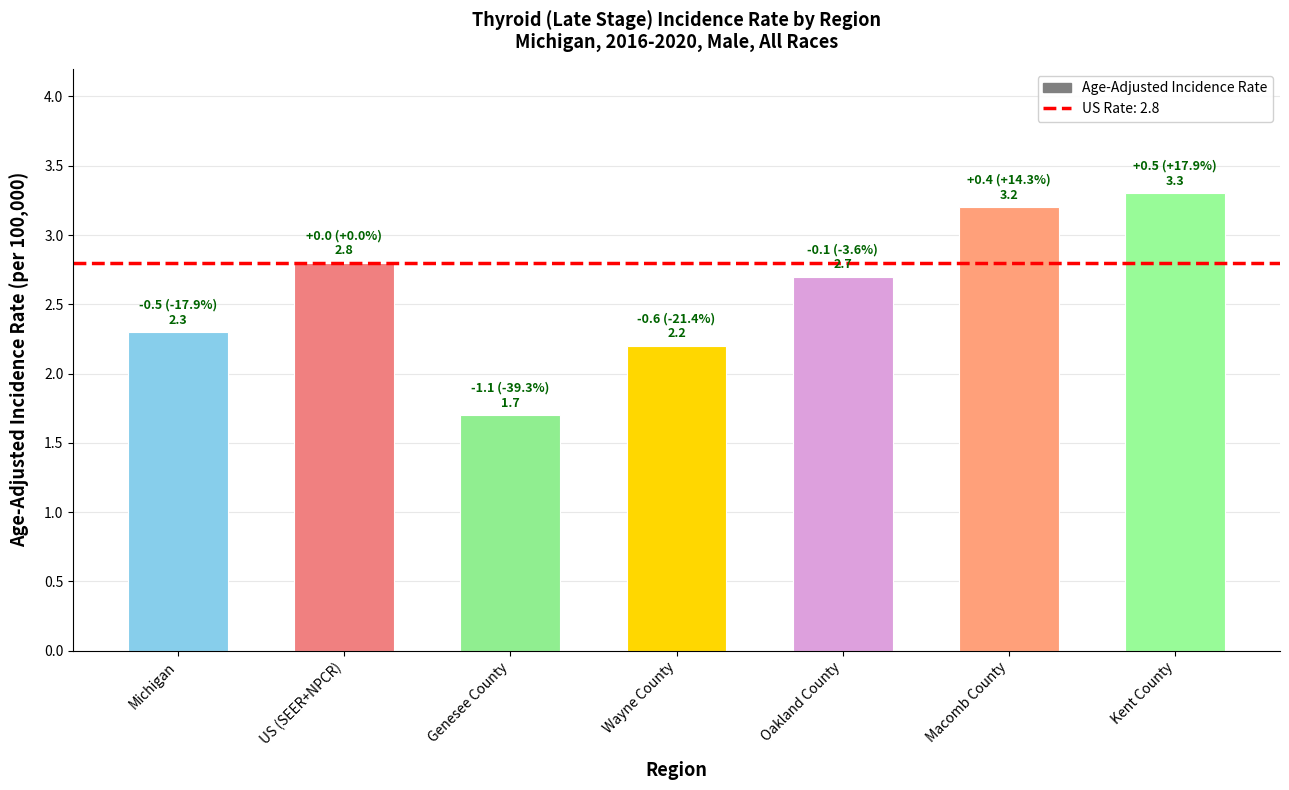

Count the number of data series in this chart.

1